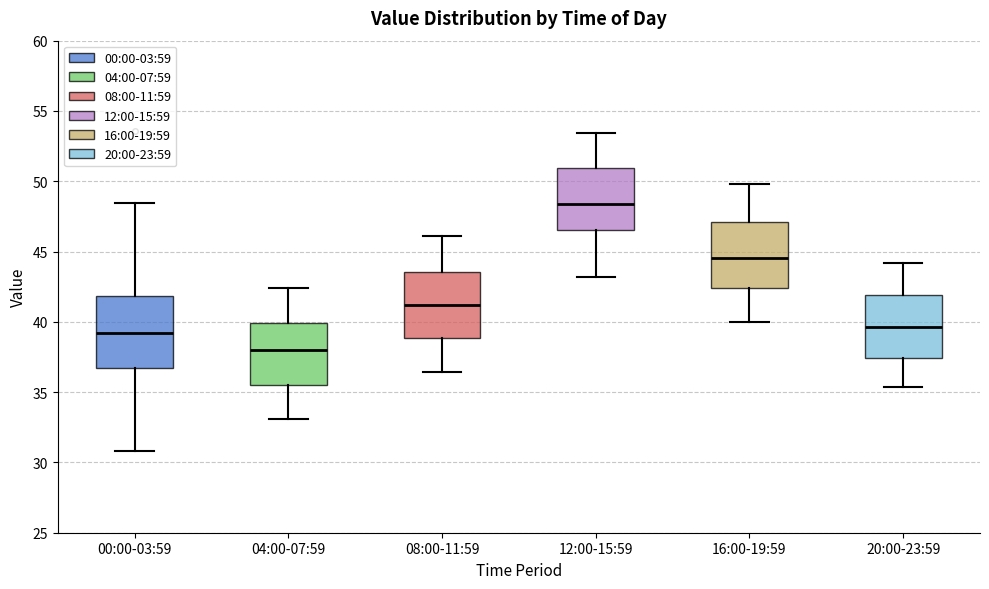

Reading left to right, read every box against the y-axis: the position of its median line, the range the box covers, and the ends of its whiskers. The values are not printed on the chart, so give them approximately, as read against the axis.

00:00-03:59: median 39.0, box 36.5 to 42.0, whiskers 31.0 to 48.5
04:00-07:59: median 38.0, box 35.5 to 40.0, whiskers 33.0 to 42.5
08:00-11:59: median 41.0, box 39.0 to 43.5, whiskers 36.5 to 46.0
12:00-15:59: median 48.5, box 46.5 to 51.0, whiskers 43.0 to 53.5
16:00-19:59: median 44.5, box 42.5 to 47.0, whiskers 40.0 to 50.0
20:00-23:59: median 39.5, box 37.5 to 42.0, whiskers 35.5 to 44.0